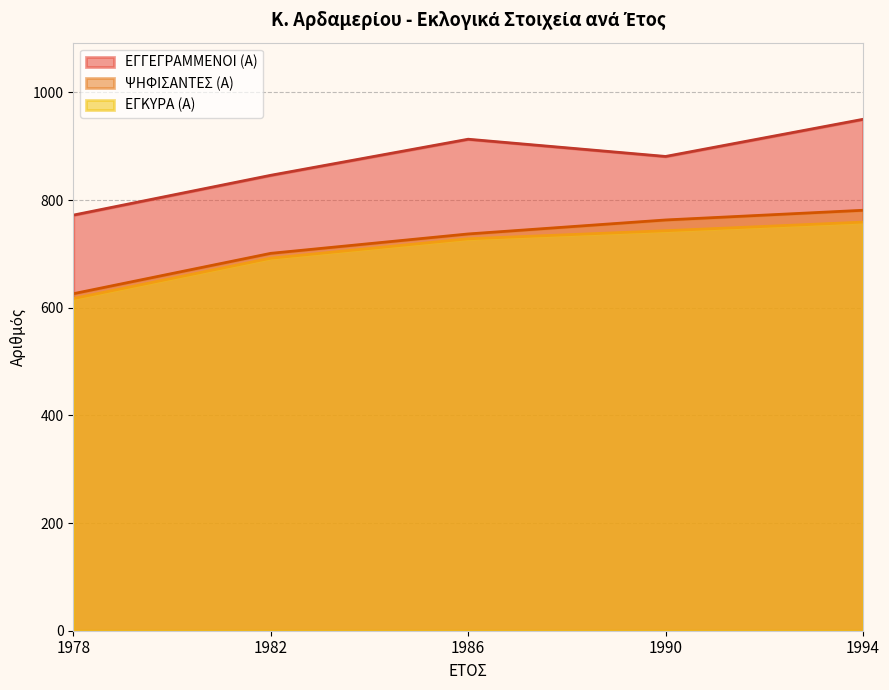

What is the minimum value for ΕΓΚΥΡΑ (Α)?

617